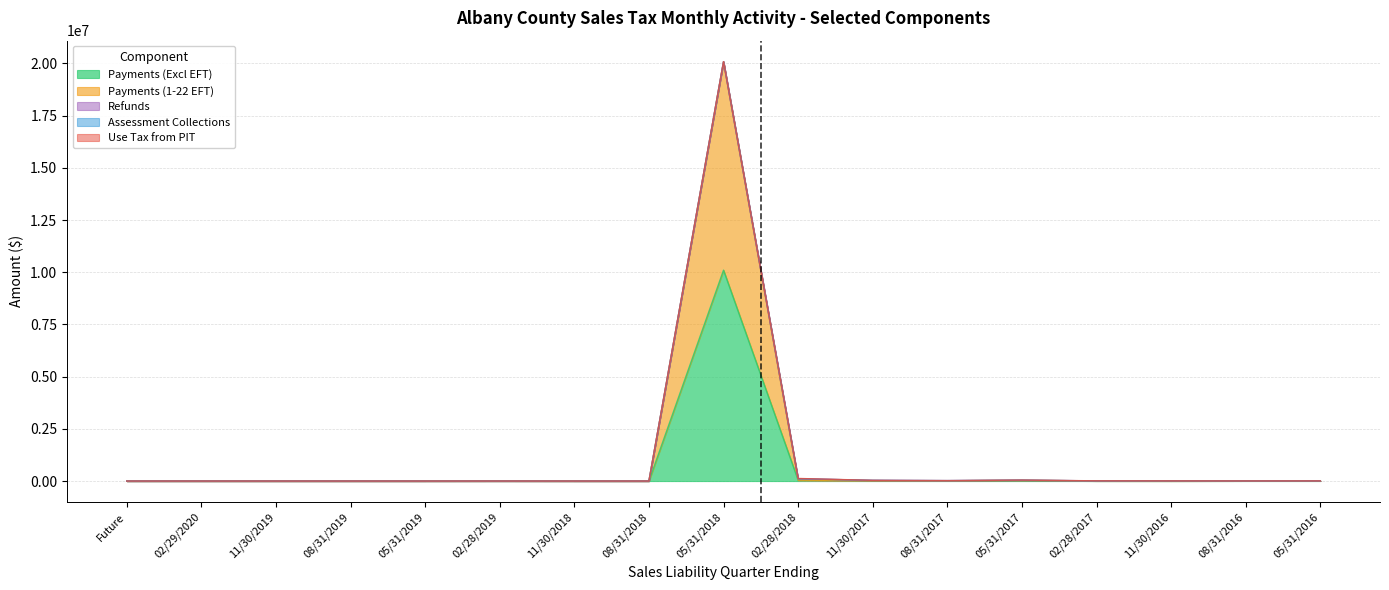

Reading left to right, extract all data points from this chart.

Payments (Excl EFT): 0.0	0.0	0.0	0.0	0.0	996.4	0.0	0.0	10100362.6	41774.8	19038.5	11881.9	16055.3	2542.4	1915.7	5001.9	7128.6
Payments (1-22 EFT): 0.0	0.0	0.0	0.0	0.0	0.0	0.0	0.0	9980725.2	114.9	0.0	0.0	24917.3	0.0	0.0	0.0	0.0
Refunds: 0.0	0.0	0.0	0.0	0.0	12.8	0.0	0.0	6600.2	69745.1	14693.3	8953.0	2958.9	4916.5	6738.3	879.7	737.1
Assessment Collections: 0.0	0.0	0.0	0.0	0.0	0.0	0.0	0.0	460.0	612.7	0.0	0.0	0.0	0.0	0.0	0.0	0.0
Use Tax from PIT: 0.0	0.0	0.0	0.0	0.0	0.0	0.0	0.0	0.0	11644.6	0.0	0.0	0.0	3491.2	0.0	0.0	0.0